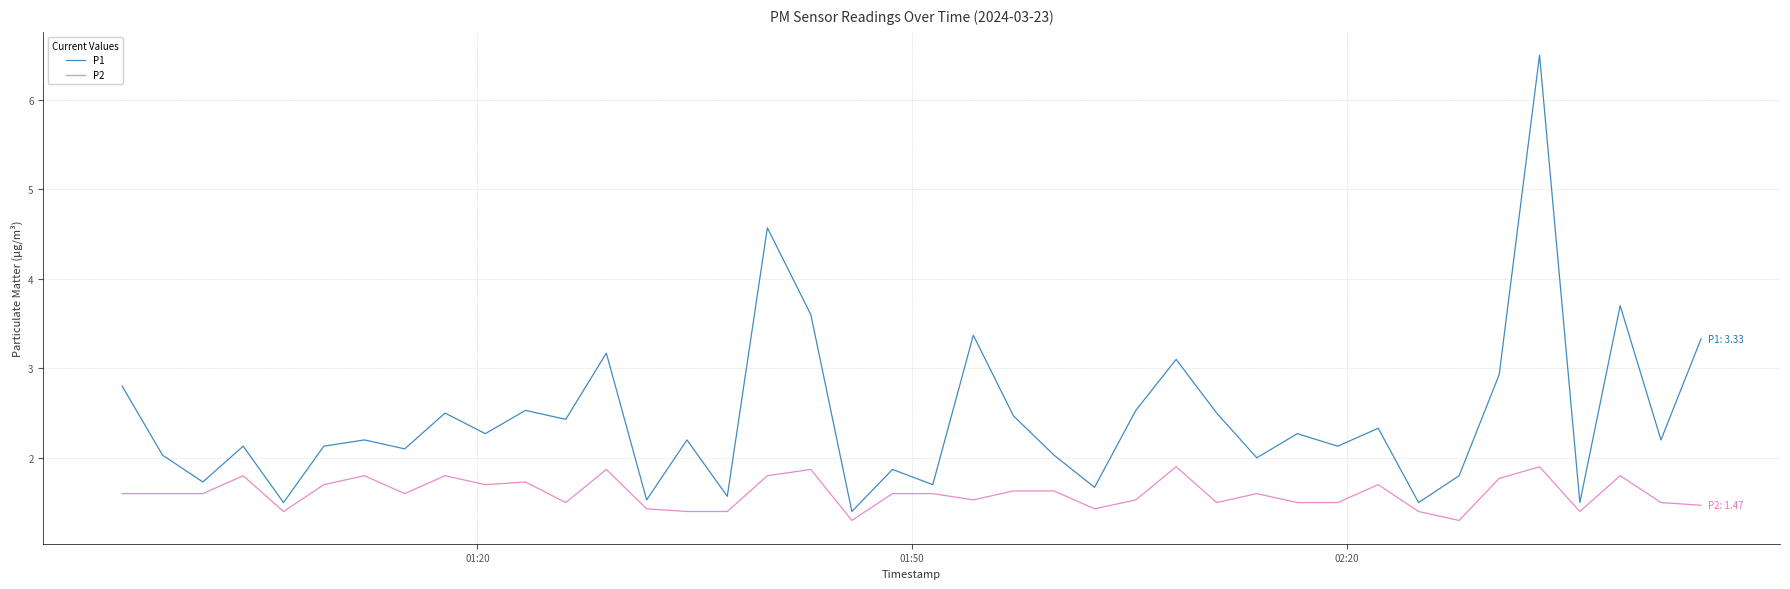

True or false: P2 has more than 1 points higher than both neighbors.

True